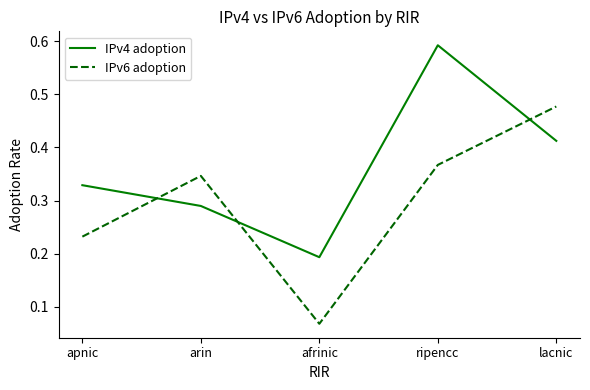

At which category is the sum across all series the highest?

ripencc